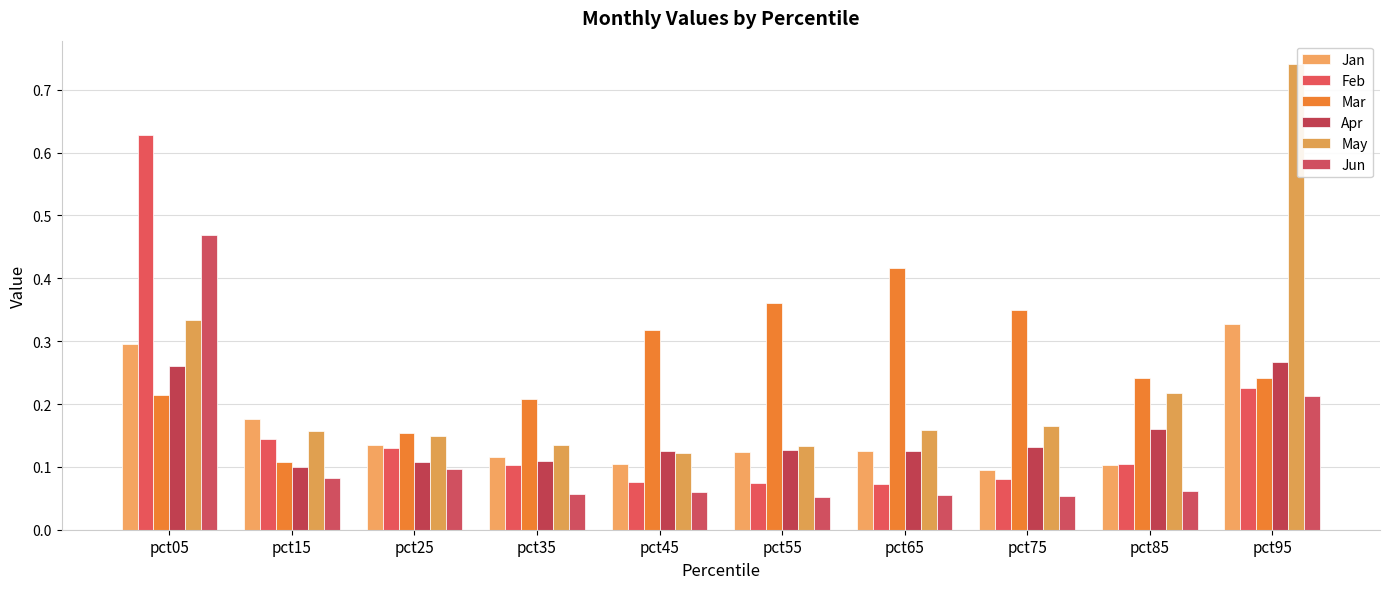

Does the chart contain stacked bars?

No